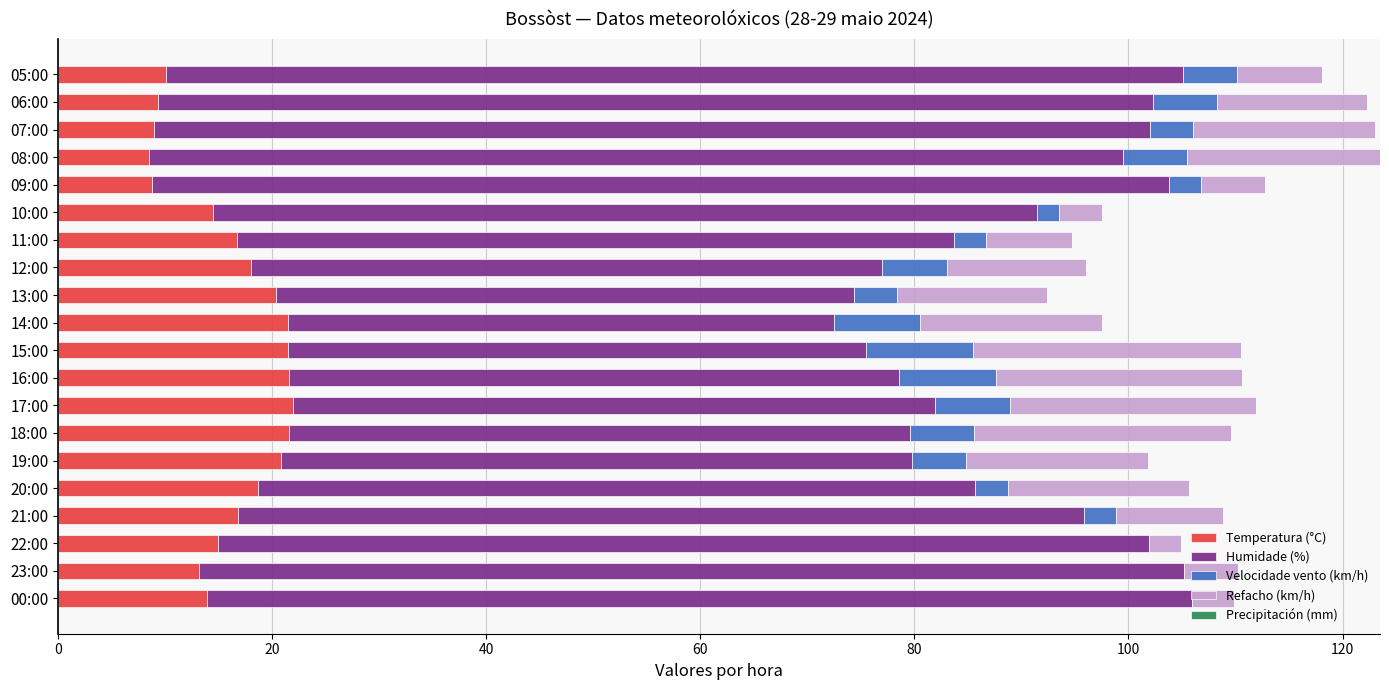

What is the total value across all series at 22:00?

104.9